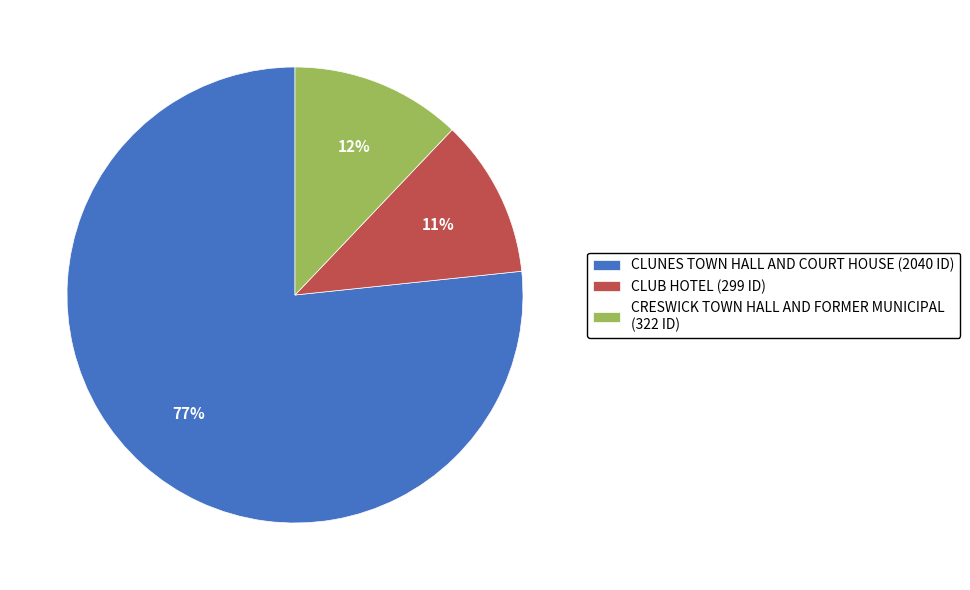

To the nearest percent, what is the average slice percentage?

33%